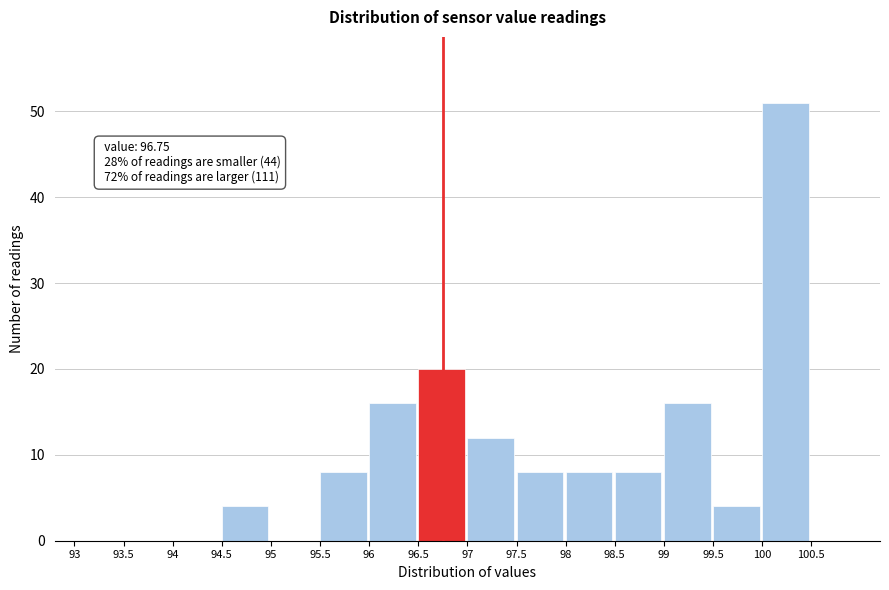

Which range on the x-axis has the tallest bar?

100.0 to 100.5